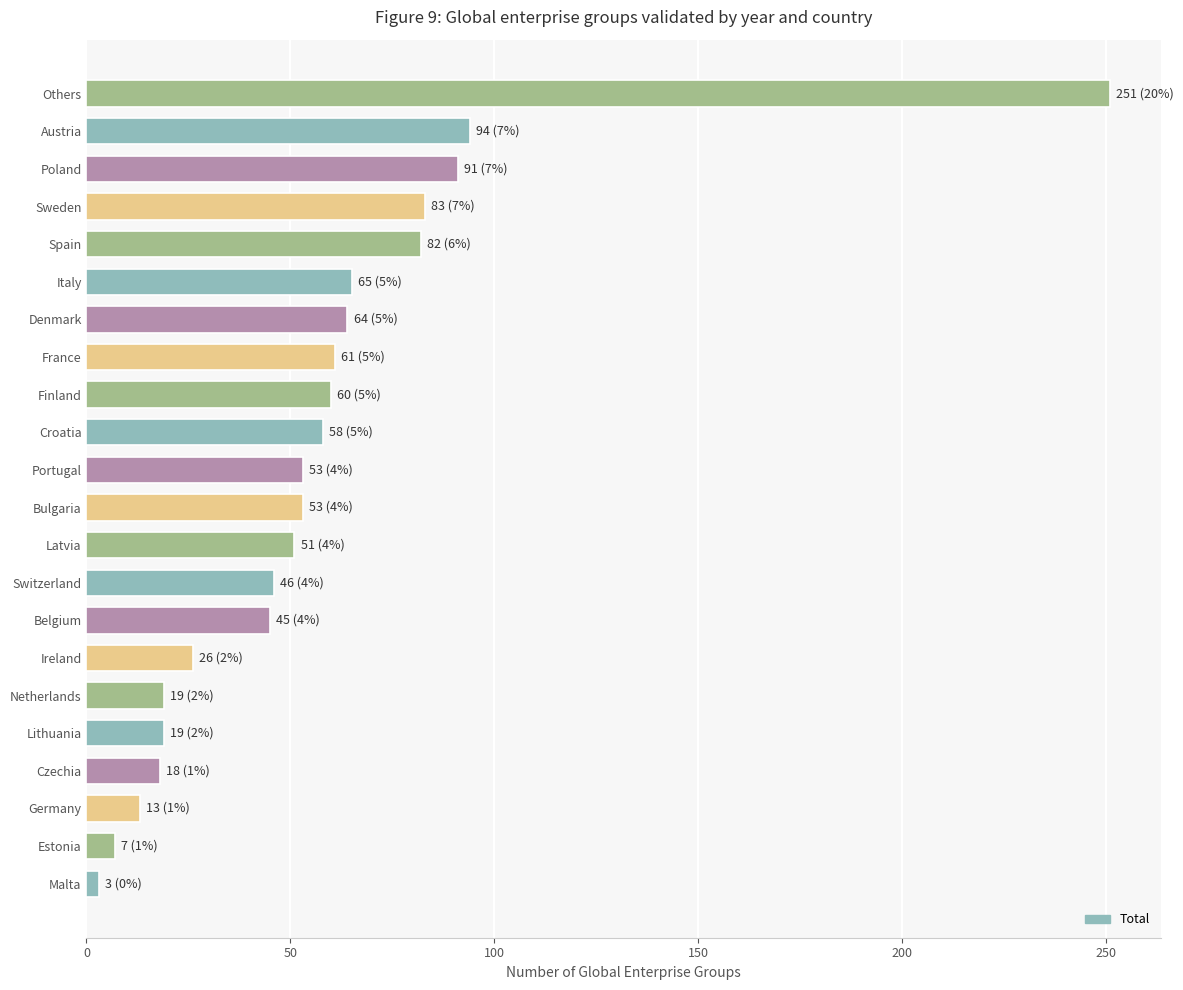

Is it true that the value at Lithuania is 19?

True